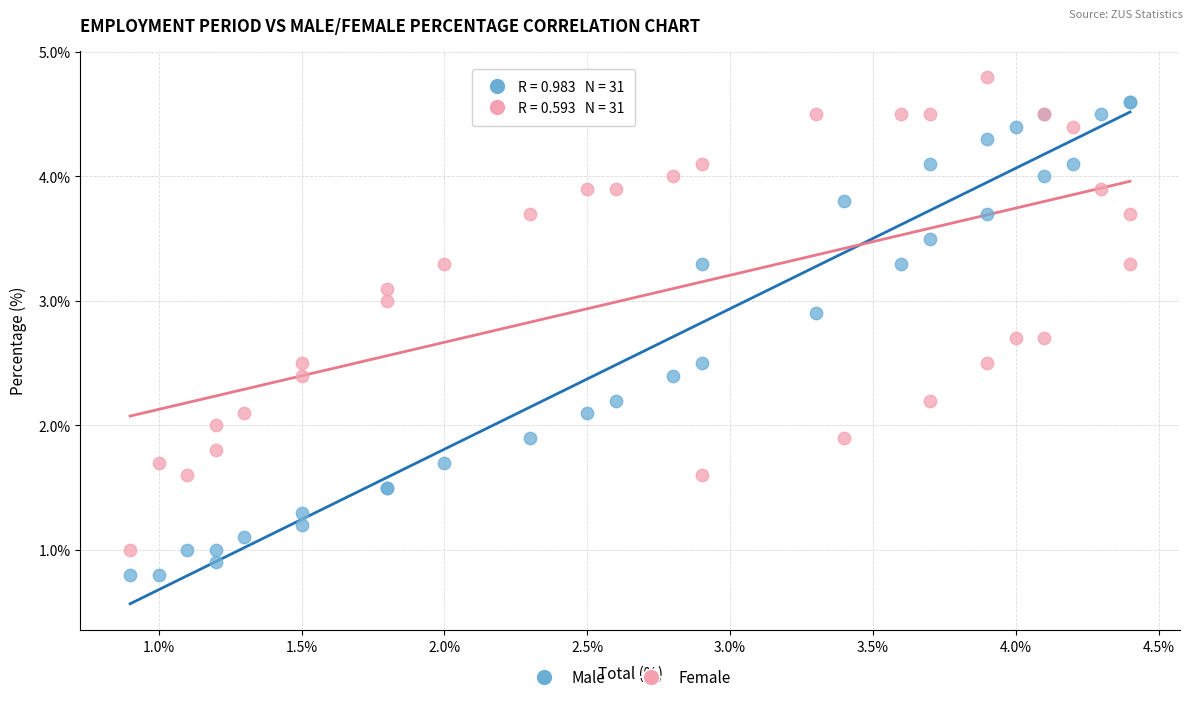

Which series contains the highest Y value?

Female